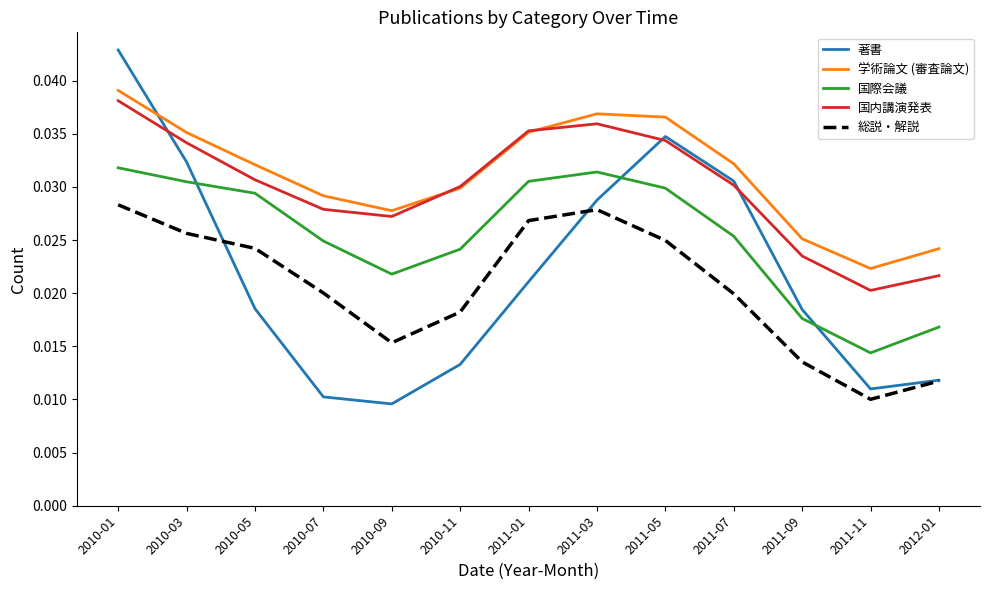

At which label does 総説・解説 reach its minimum?

2011-11